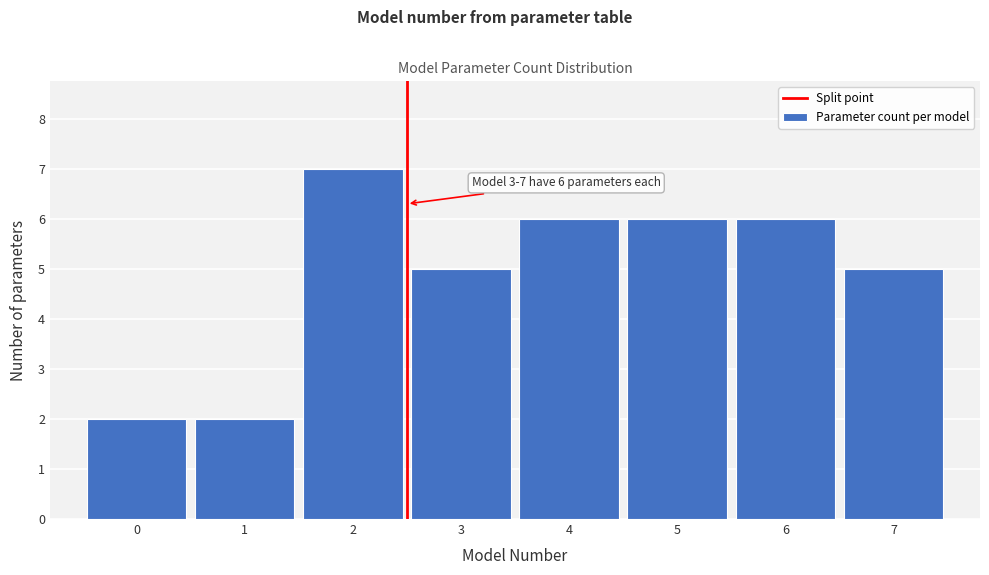

Reading left to right, list all the values displayed in this chart.

2	2	7	5	6	6	6	5